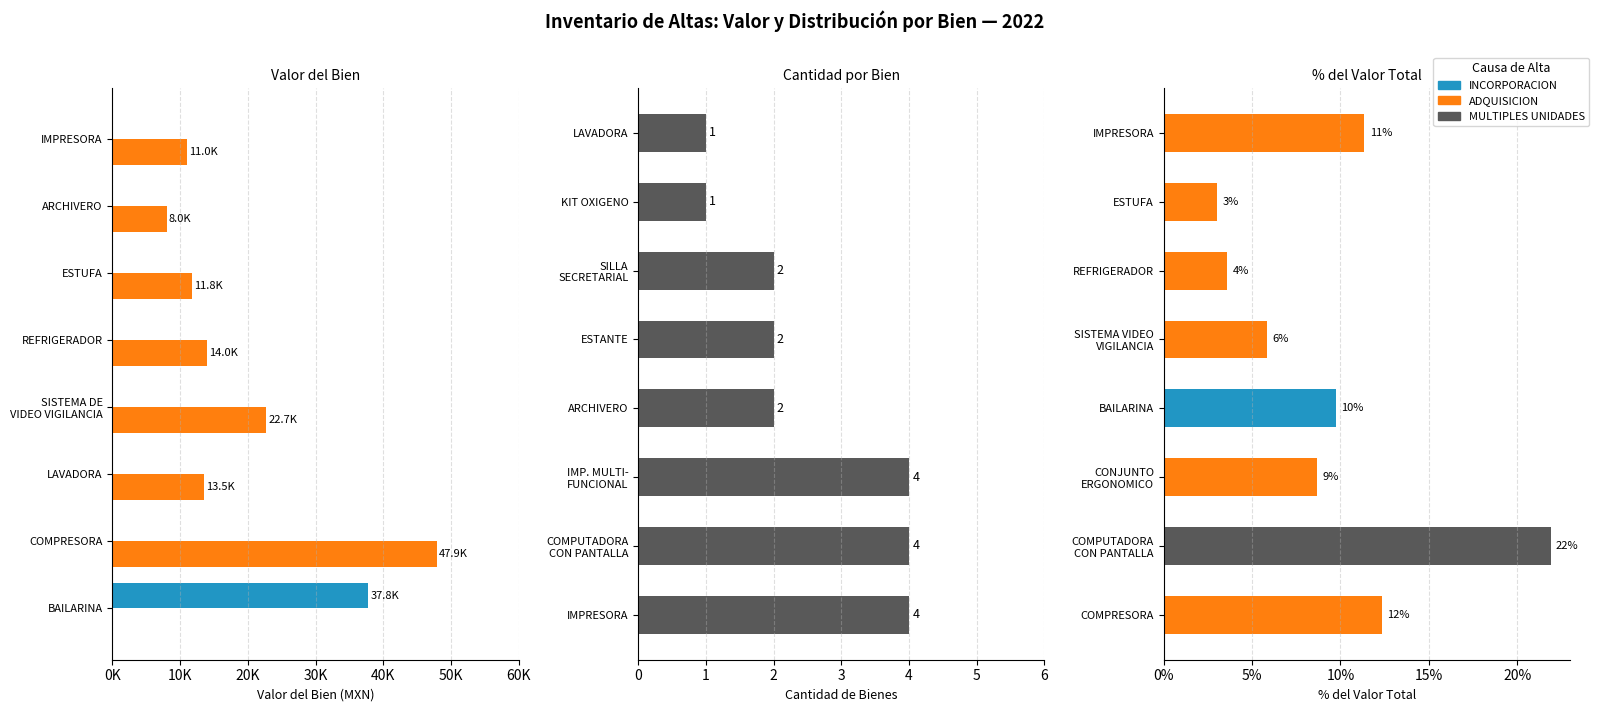

Is it true that INCORPORACION equals 0.0 at COMPRESORA?

True